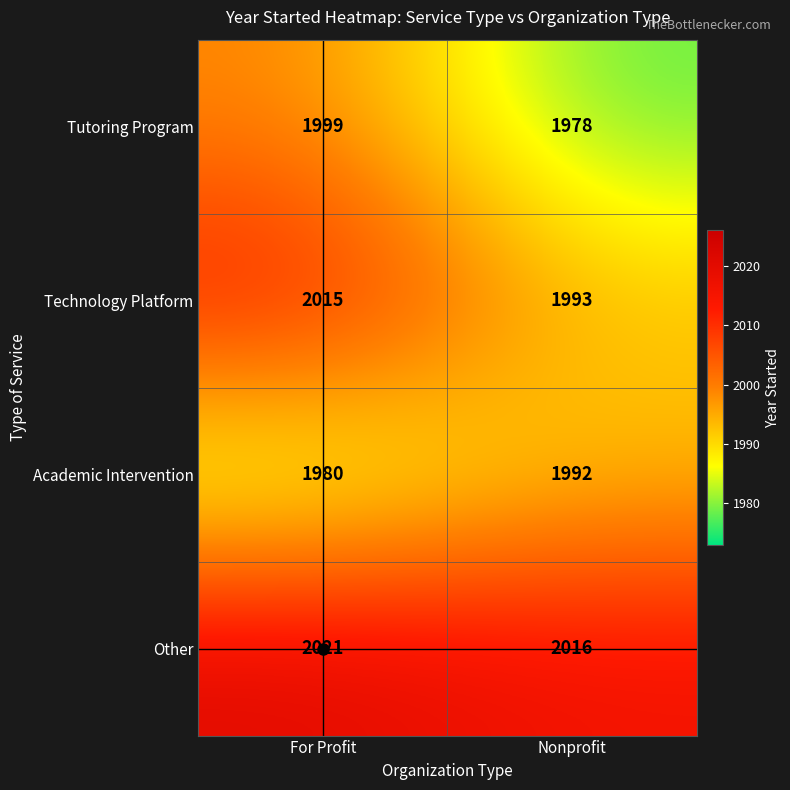

At which category does the chart reach its minimum across all series?

Nonprofit